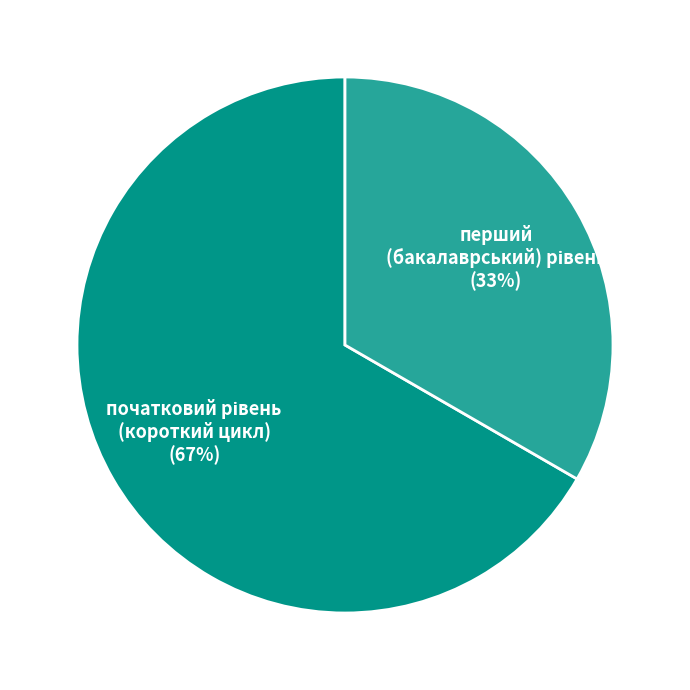

To the nearest percent, what is the average slice percentage?

50%